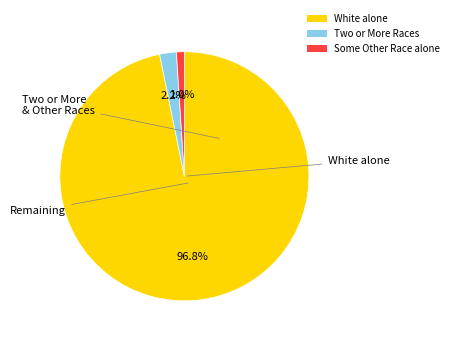

Does any single category account for the majority?

Yes